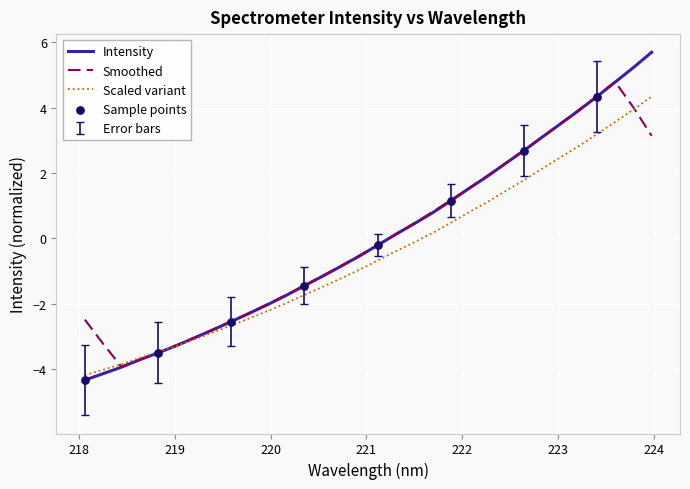

Which series has the largest range (max minus min)?

Intensity